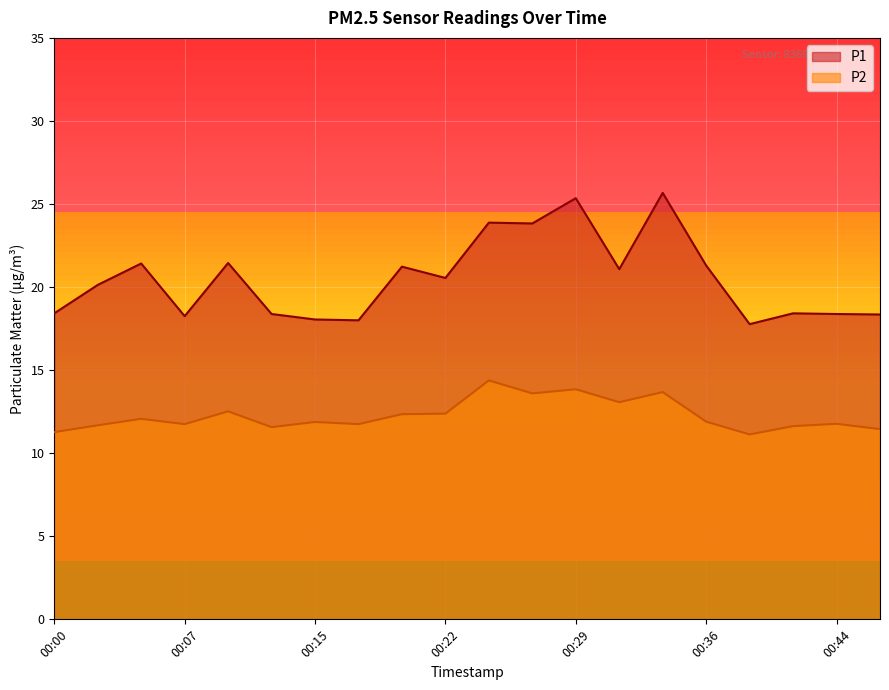

How many interior local valleys does the P1 series have?

6